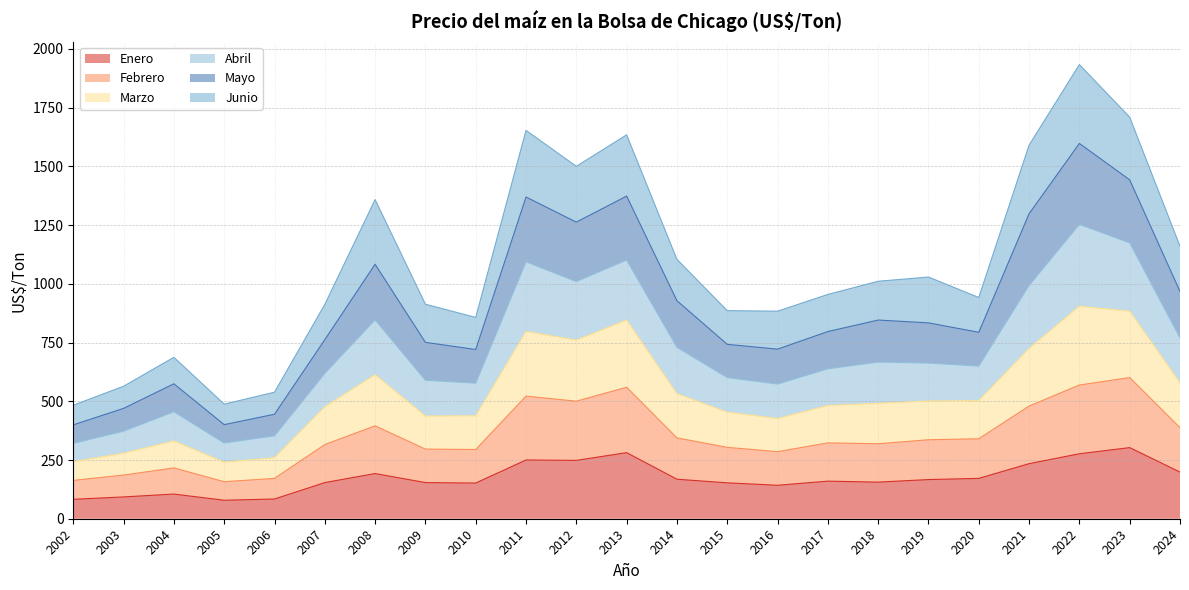

Between 2002 and 2006, which is larger?

2006